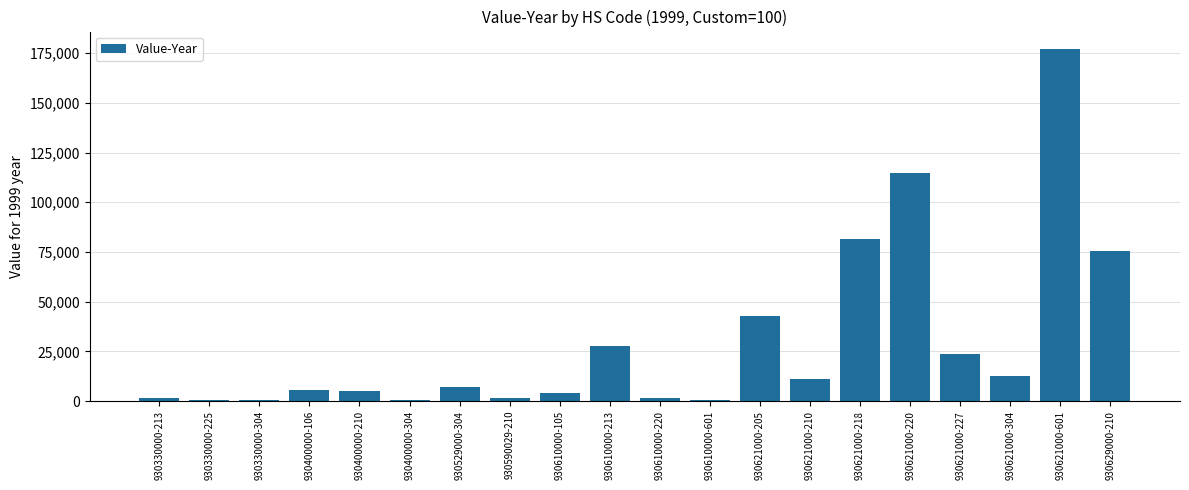

Which category has the highest value across all series?

930621000-601